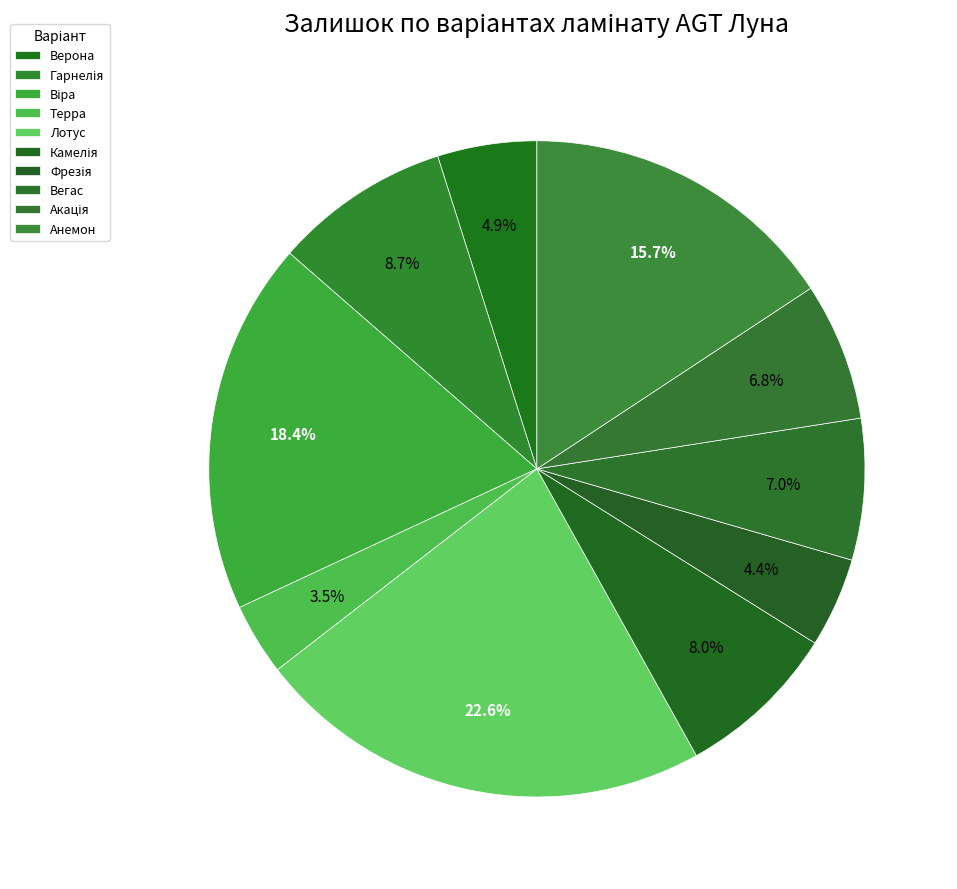

How many slices are in this pie chart?

10